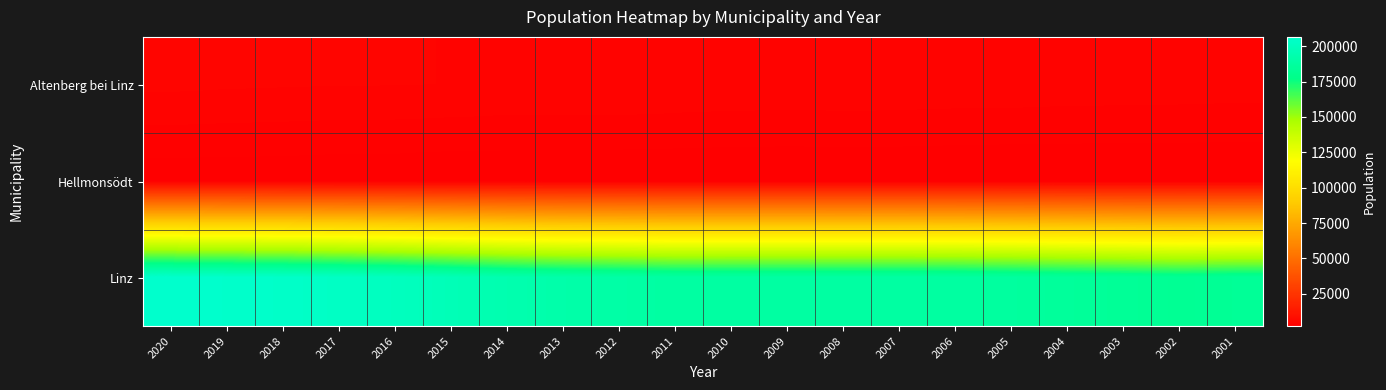

Rank the series by their maximum value, from highest to lowest.

Linz, Altenberg bei Linz, Hellmonsödt